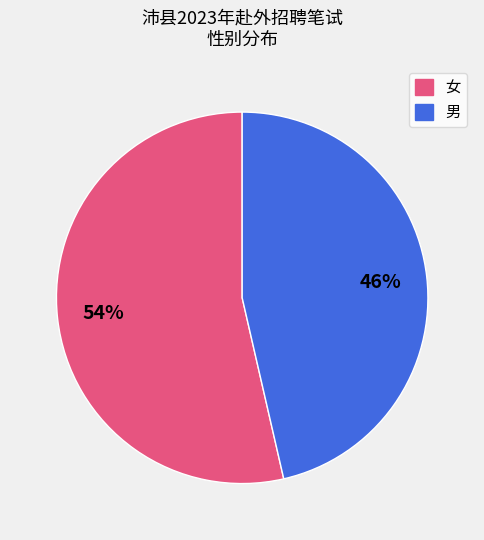

To the nearest percent, what portion does 男 represent?

46%